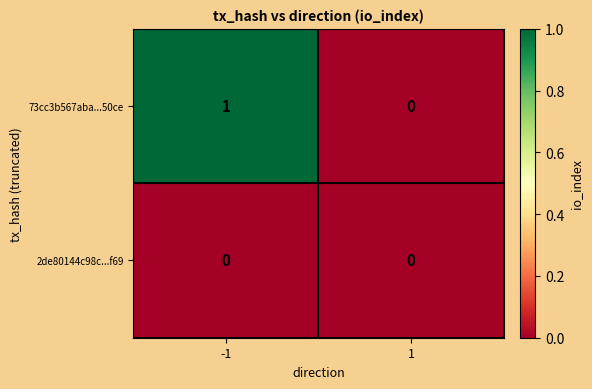

Between -1 and 1, which series saw the biggest shift?

73cc3b567aba...50ce